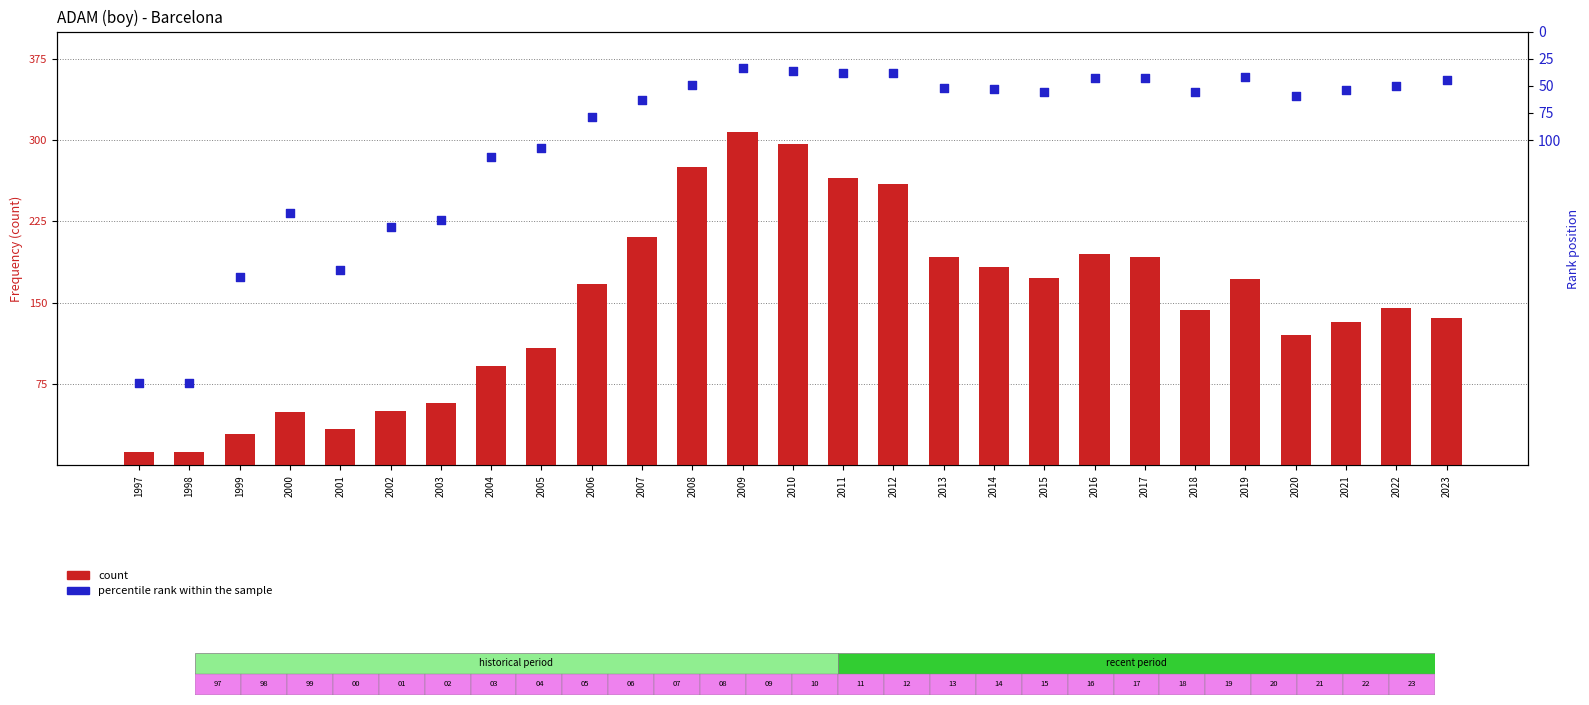

What is the total value across all series at 2016?

238